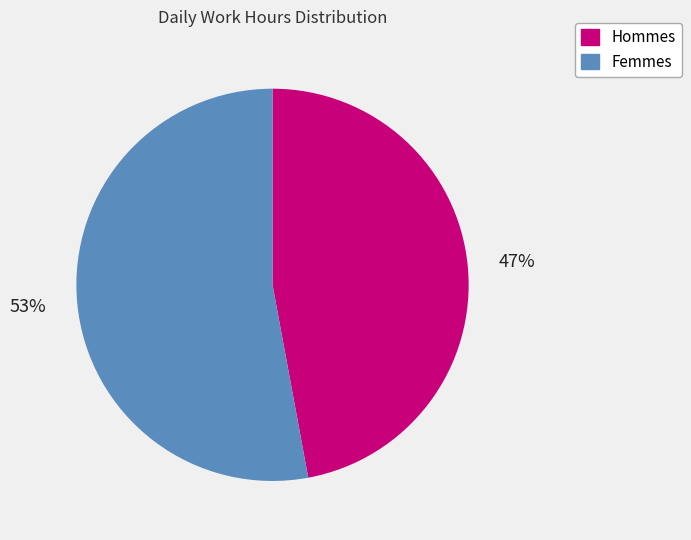

To the nearest percent, what is the difference between the largest and smallest slice percentages?

6%